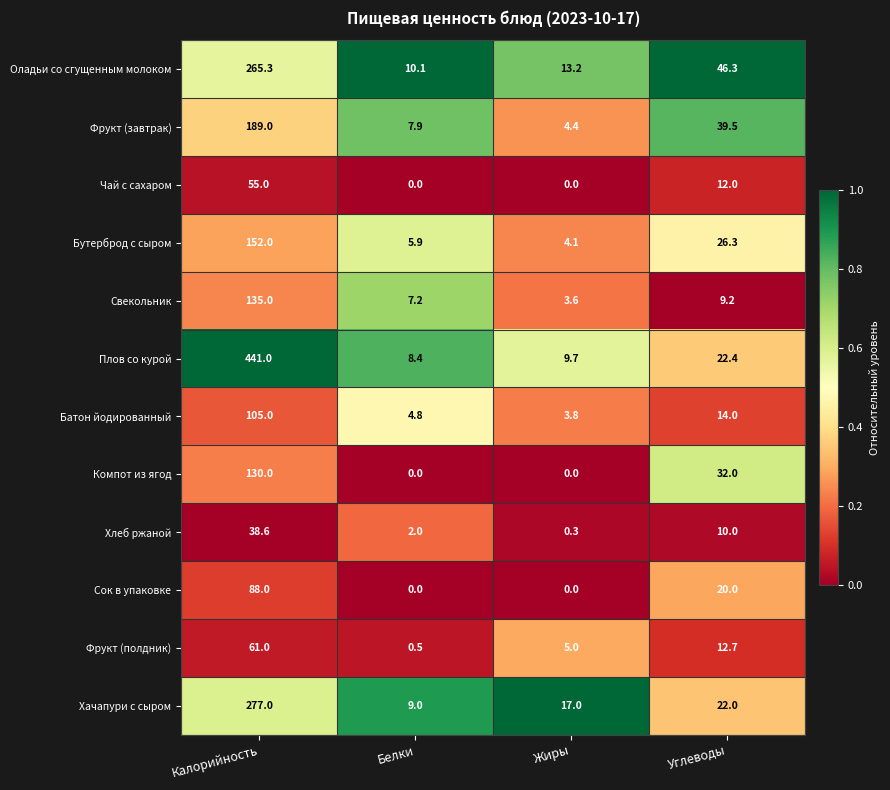

At which label is Чай с сахаром closest to 27?

Углеводы